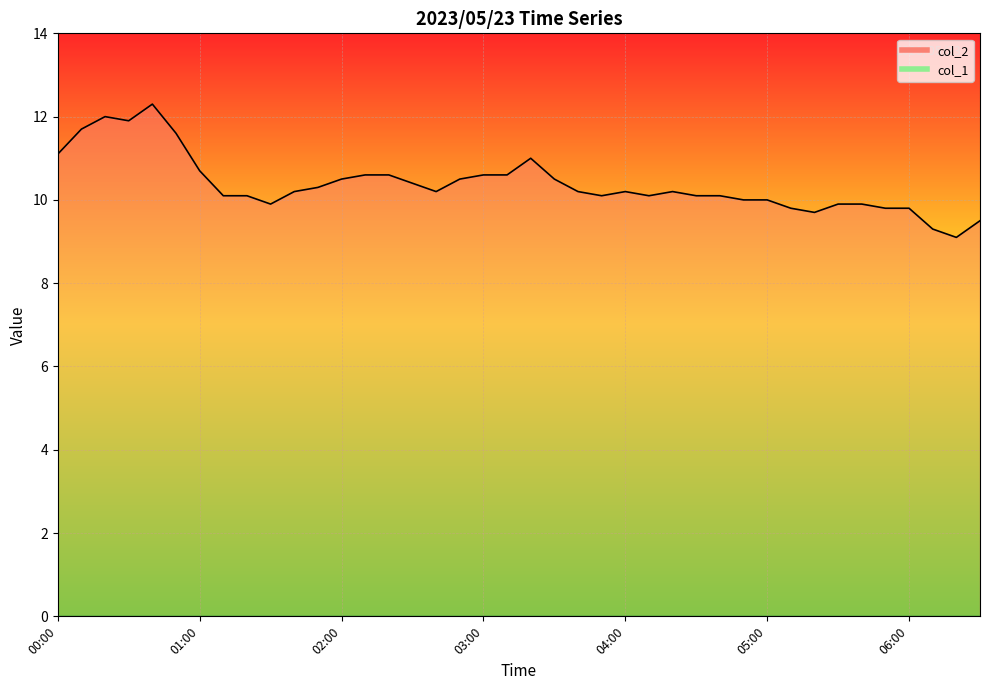

At how many categories does at least one series exceed 9?

40